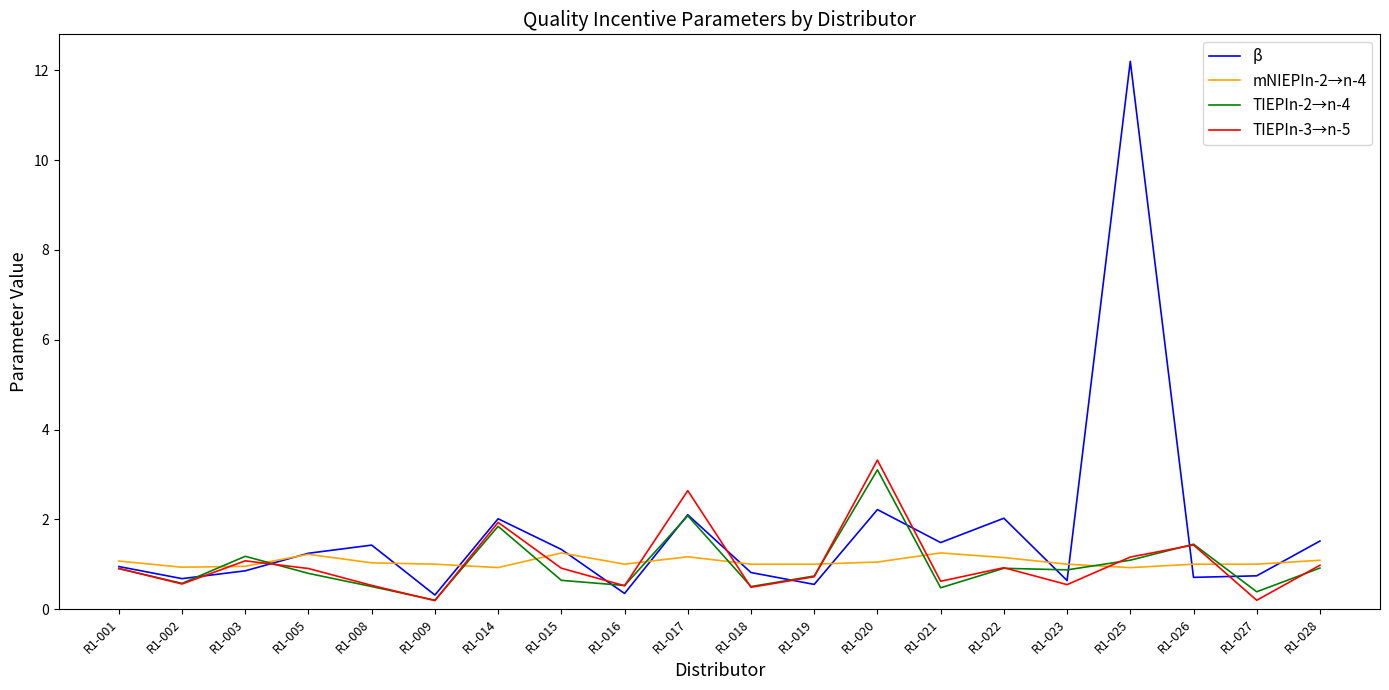

How many lines are shown in the chart?

4